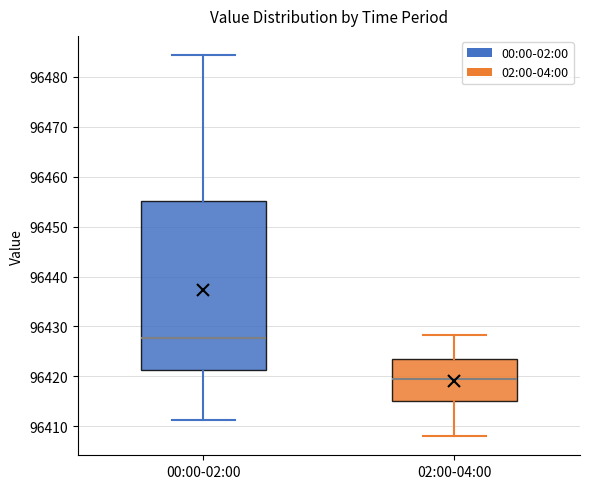

Which box has the highest median line?

00:00-02:00